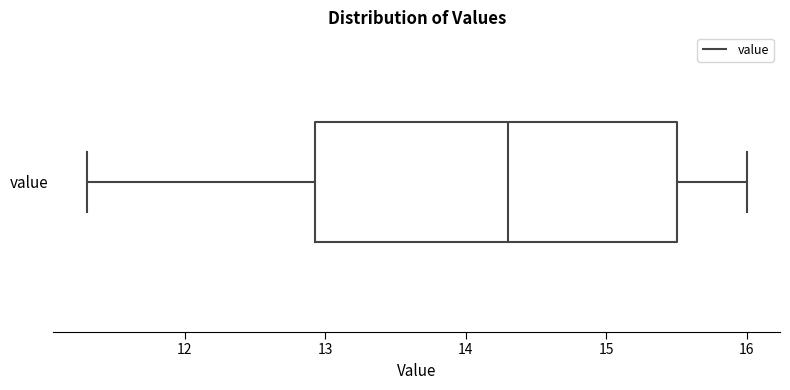

Read this box plot against the x-axis: the position of the median line, the range covered by the box, and the ends of both whiskers. The values are not printed on the chart, so give them approximately, as read against the axis.

median 14.3, box 12.9 to 15.5, whiskers 11.3 to 16.0